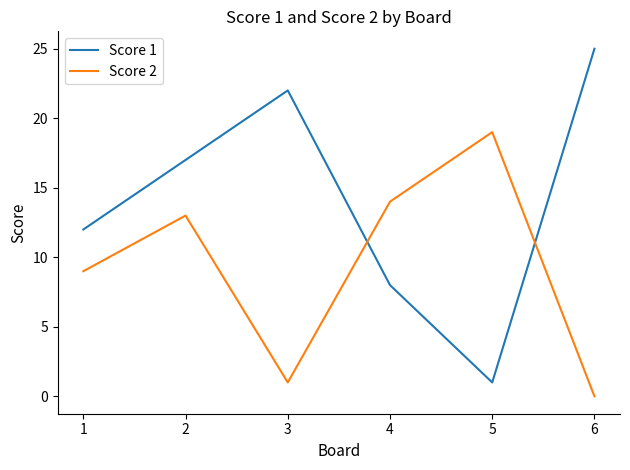

Where is the first local maximum for Score 2?

2